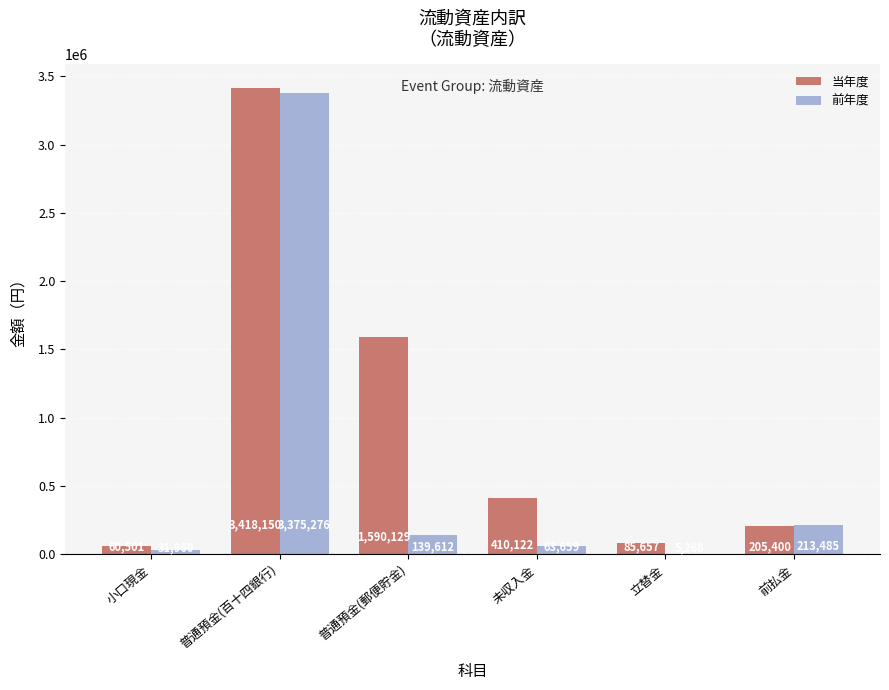

Where does the 前年度 series first go above 139612?

普通預金(百十四銀行)